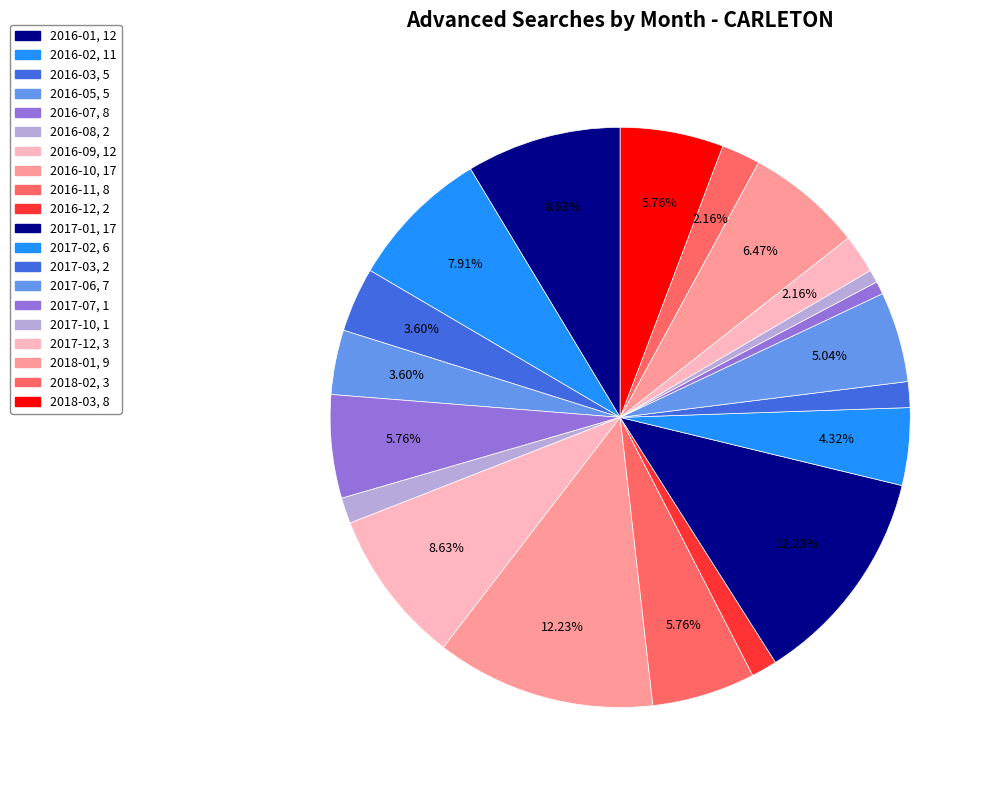

What is the change in value from 2017-06 to 2017-07?

-6